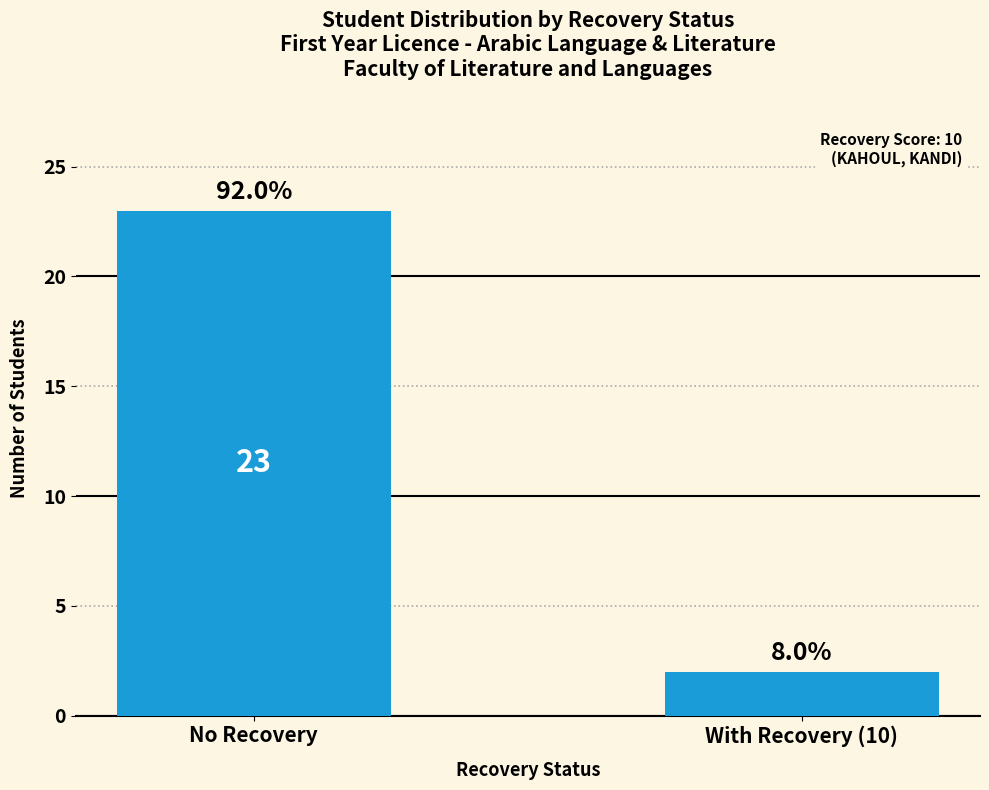

List the labels in order of value, largest first.

No Recovery, With Recovery (10)